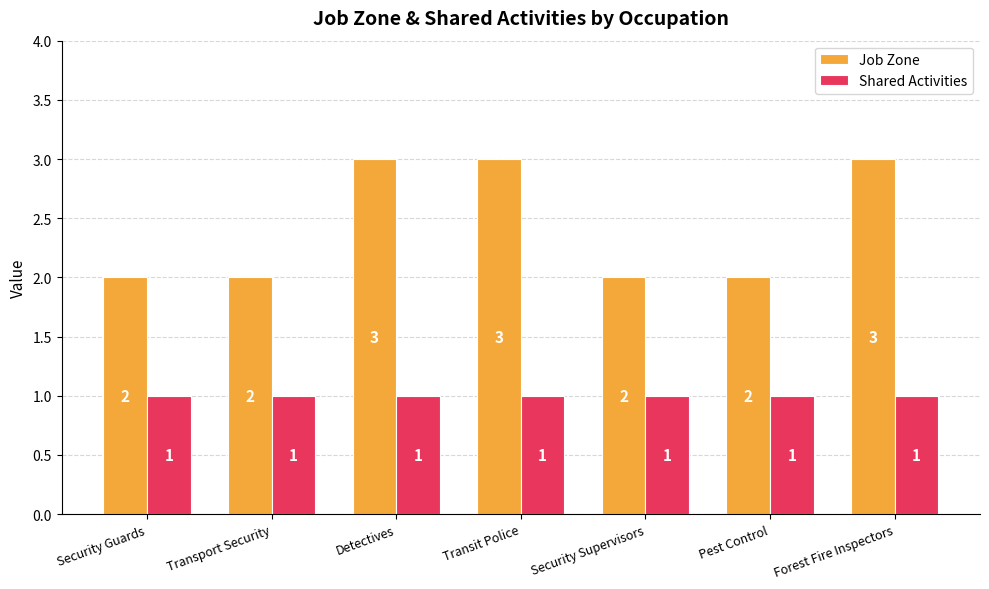

How many data points in Job Zone are above 2?

3